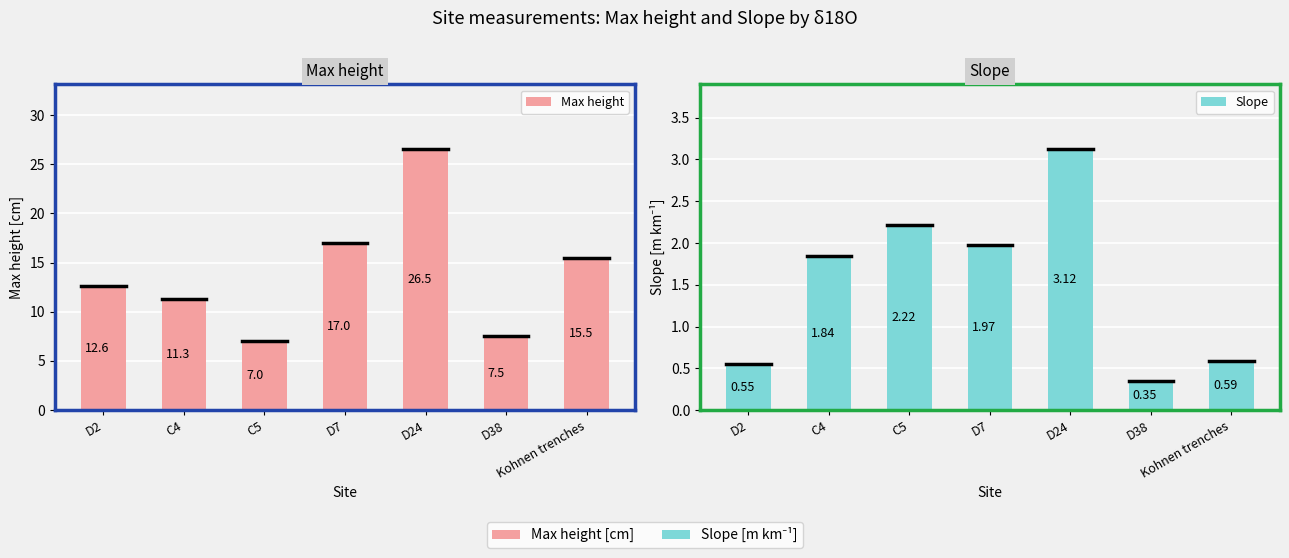

What is the value of the Max height bar at the 3rd from the left?

7.0